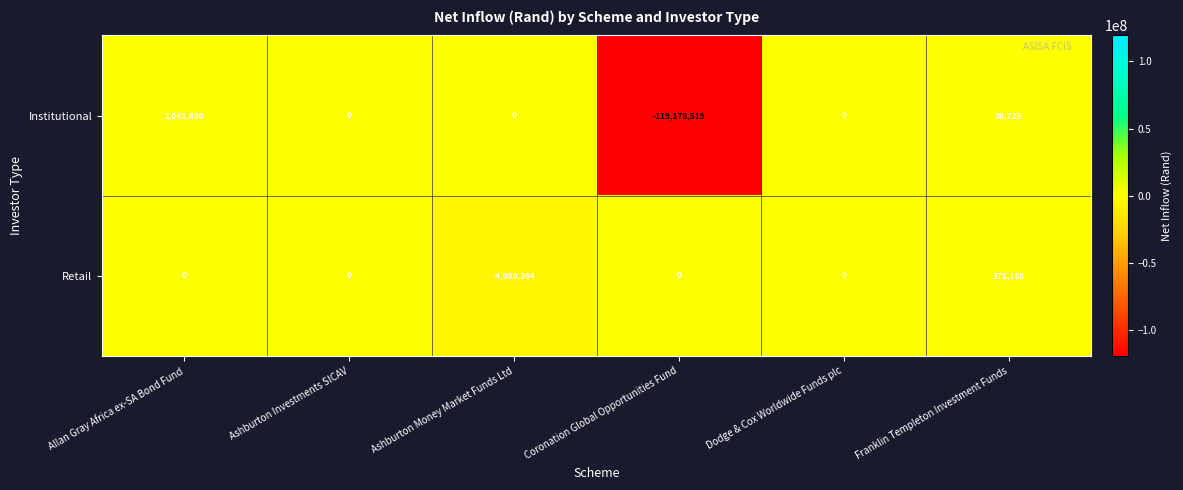

True or false: Institutional has a value of 0 at Ashburton Investments SICAV.

True